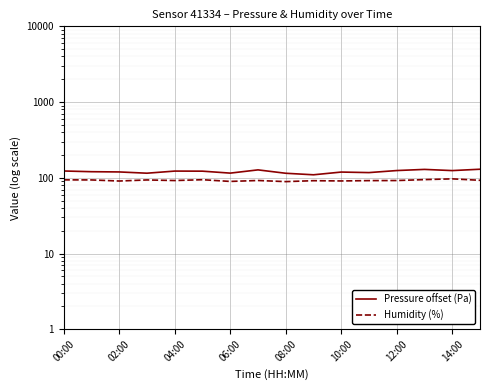

Which label corresponds to the largest value in the chart?

15